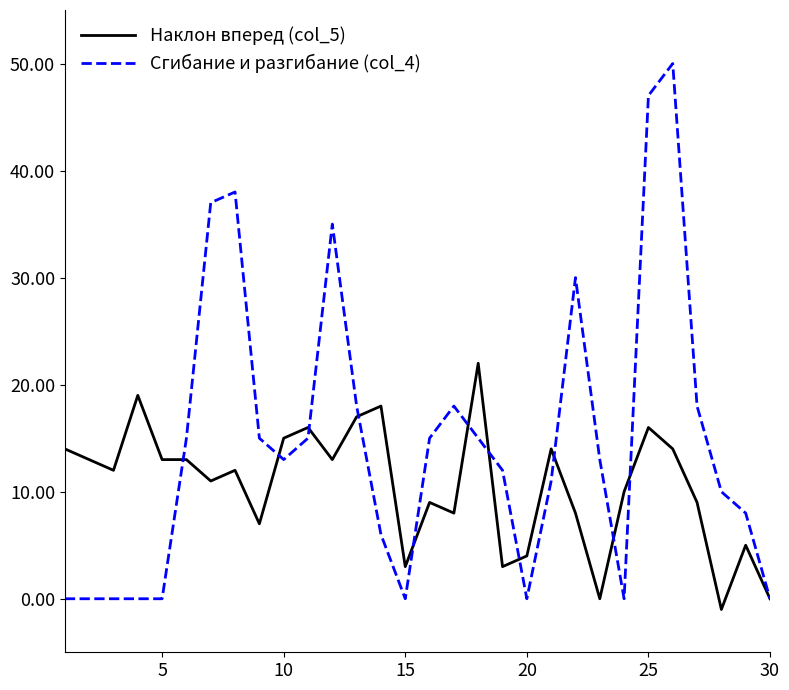

Which series has the largest total across all categories?

Сгибание и разгибание (col_4)